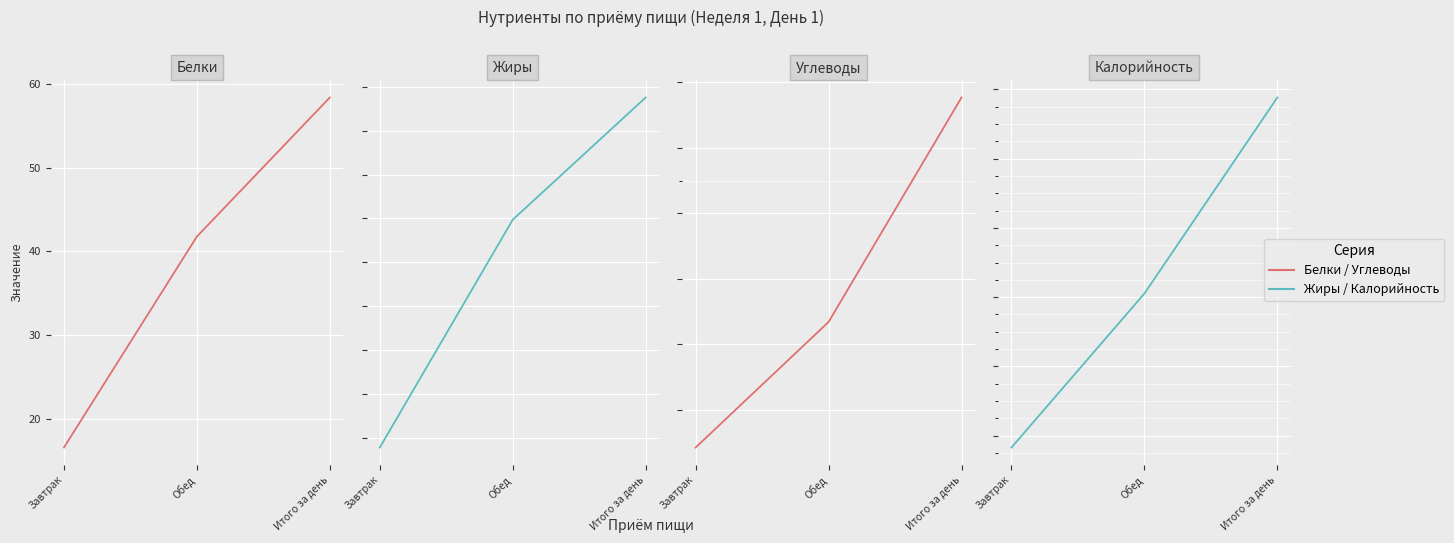

At Завтрак, list the series in order from smallest to largest.

Жиры, Белки, Углеводы, Калорийность